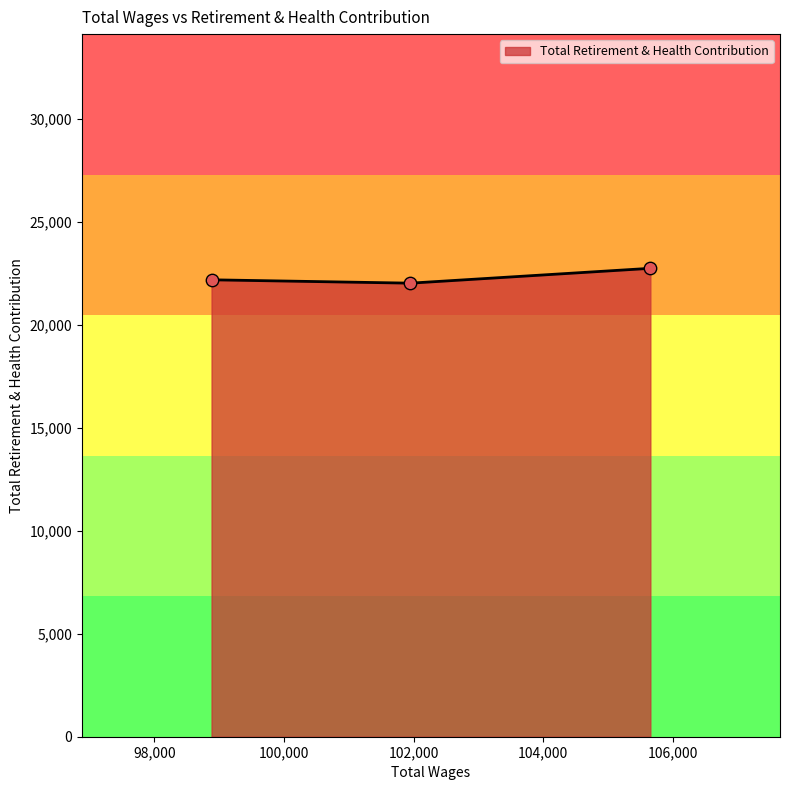

What is the maximum value shown in the chart?

22750